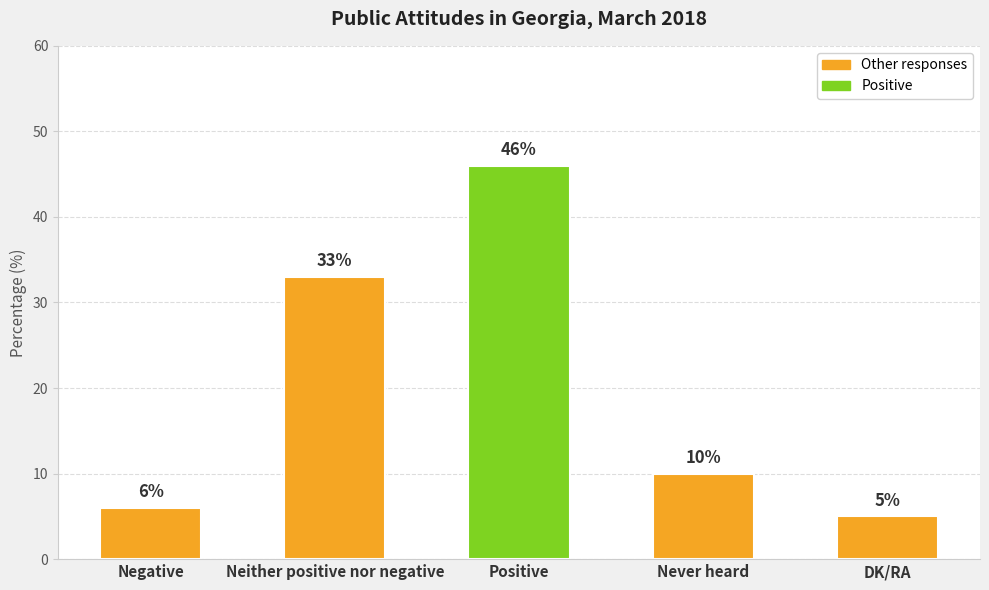

Rank the categories by value from lowest to highest.

DK/RA, Negative, Never heard, Neither positive nor negative, Positive